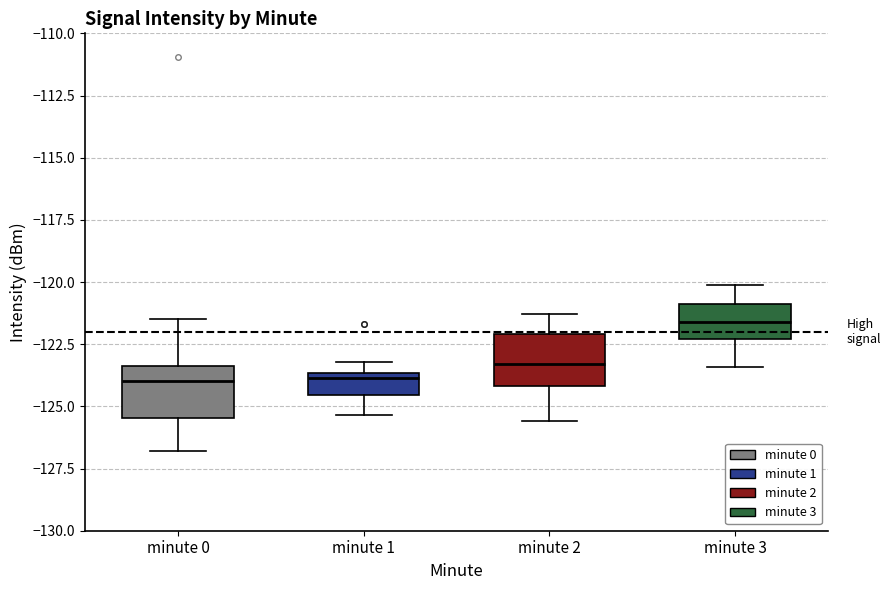

Which box has the highest median line?

minute 3